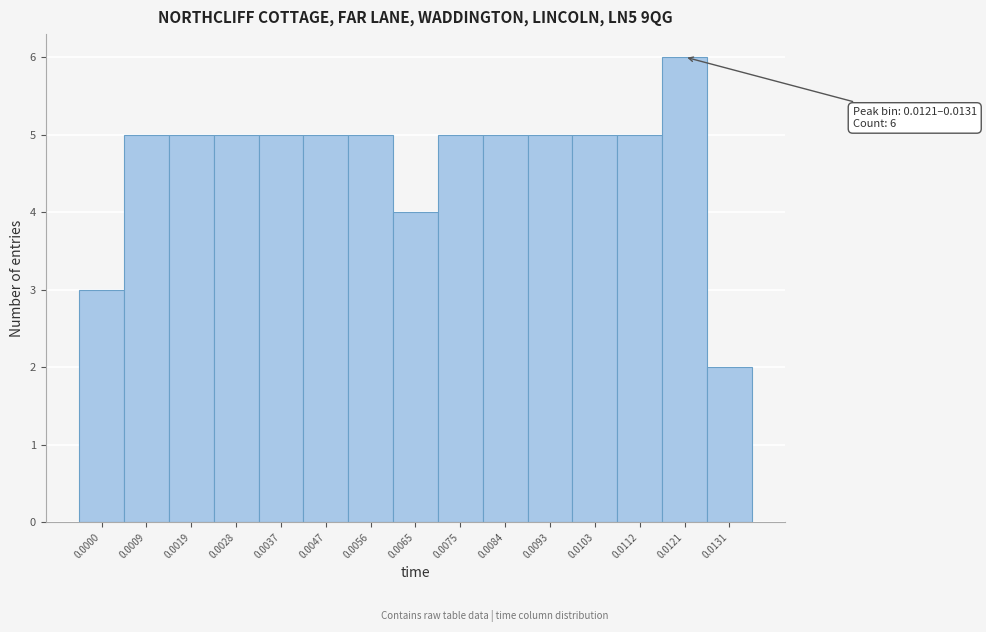

Reading left to right, list all the values displayed in this chart.

0.0000=3	0.0009=5	0.0019=5	0.0028=5	0.0037=5	0.0047=5	0.0056=5	0.0065=4	0.0075=5	0.0084=5	0.0093=5	0.0103=5	0.0112=5	0.0121=6	0.0131=2